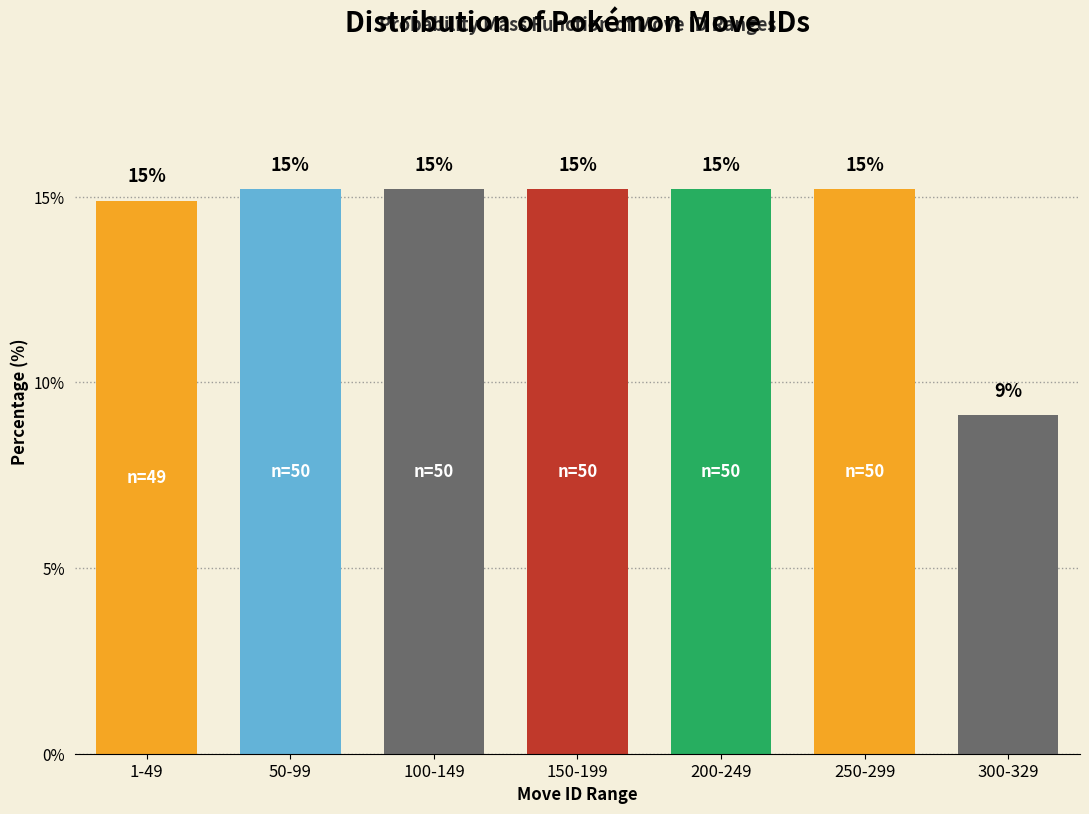

Are the bars horizontal?

No